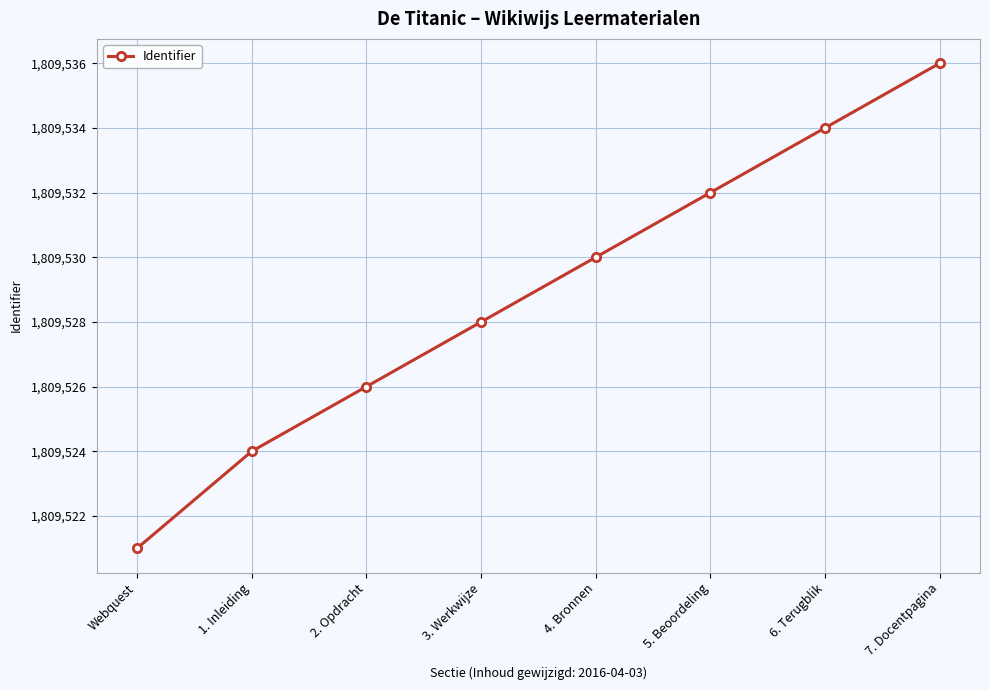

What is the value of the 3rd point from the left?

1809526